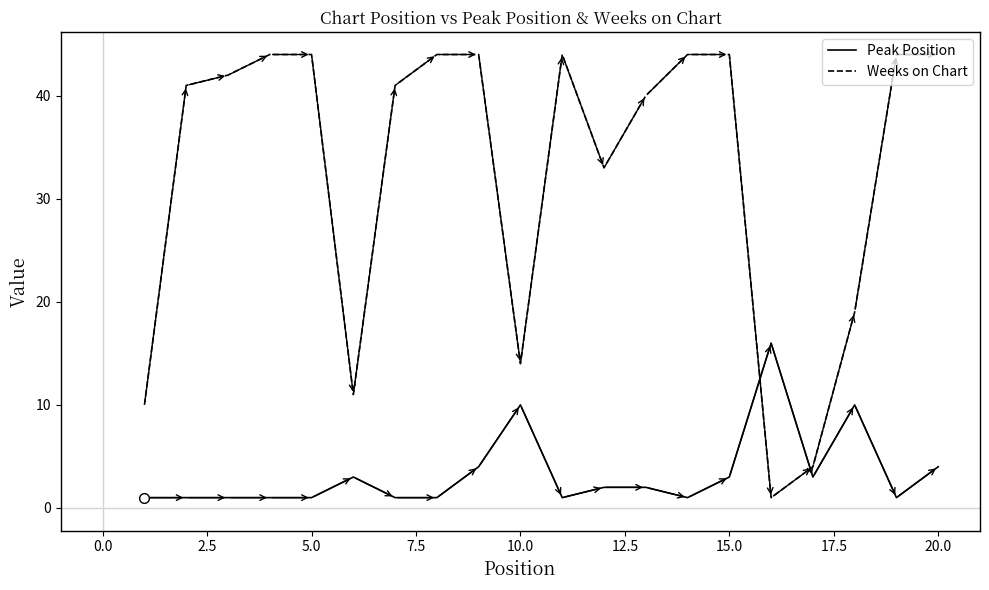

What is the difference between the maximum and minimum values in the Peak Position series?

15